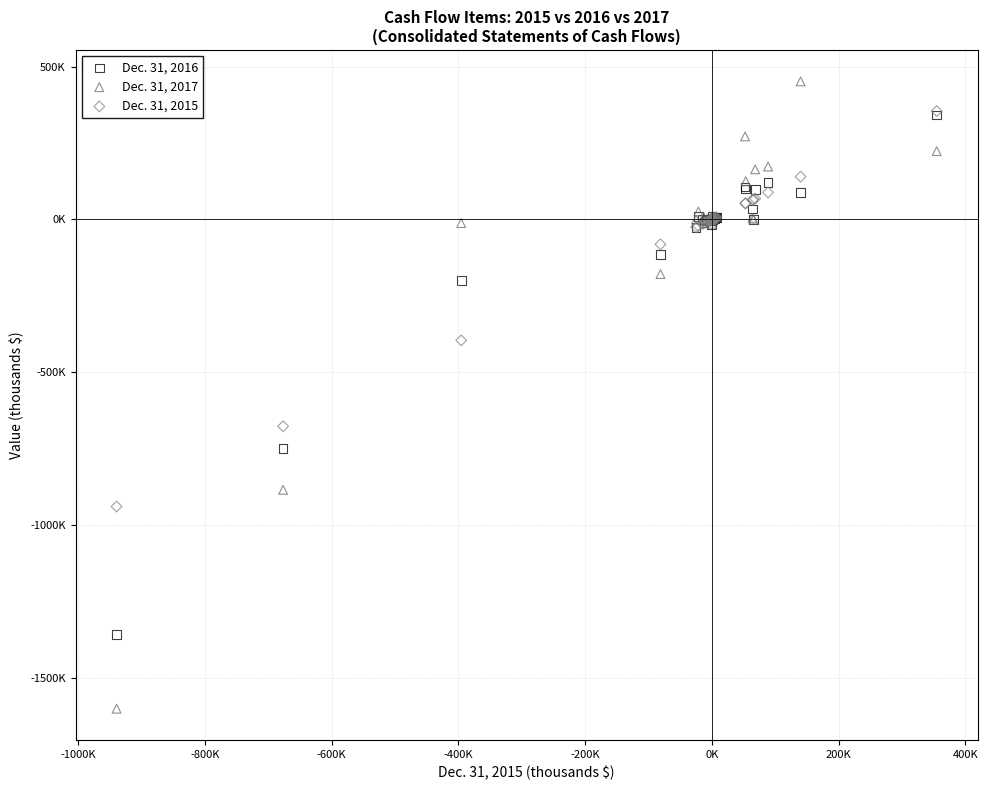

What are all the series names shown in the legend?

Dec. 31, 2016, Dec. 31, 2017, Dec. 31, 2015